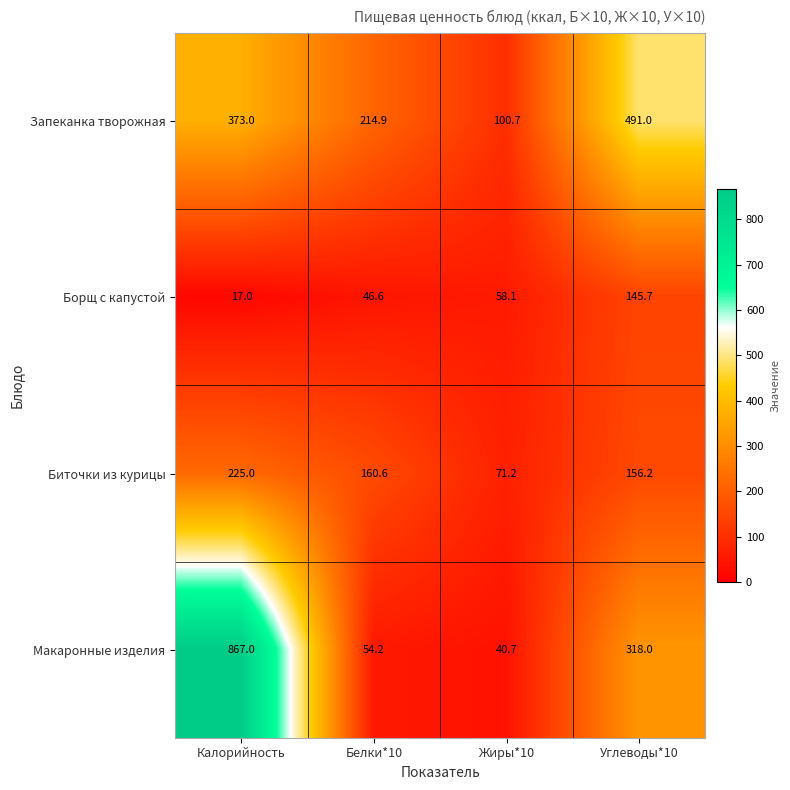

At Углеводы*10, list the series in order from largest to smallest.

Запеканка творожная, Макаронные изделия, Биточки из курицы, Борщ с капустой